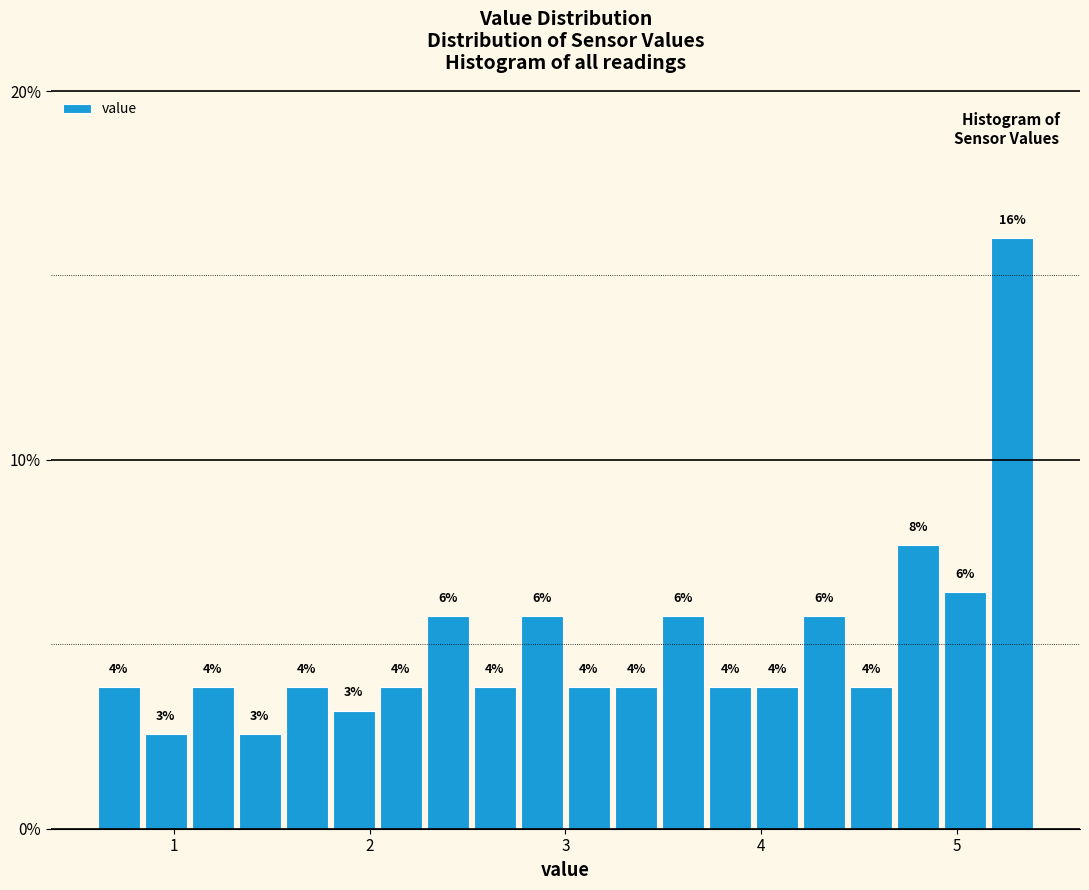

Around what value on the x-axis is the tallest bar? Give the approximate position of its centre, as read against the axis.

5.3